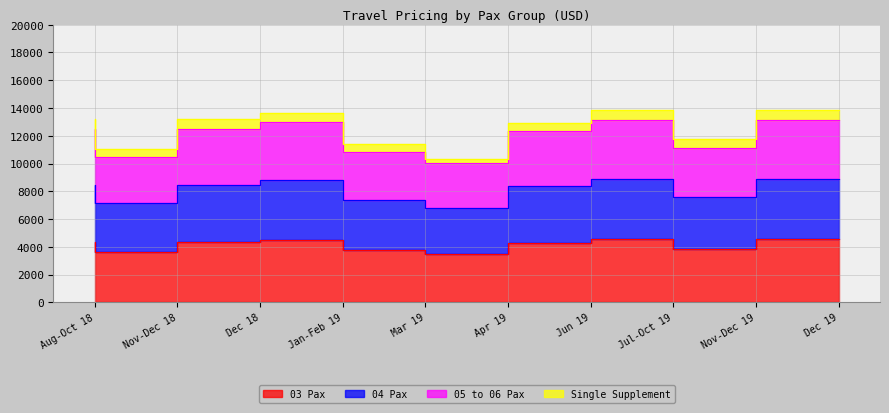

How many values in the 05 to 06 Pax series exceed 12517?

3